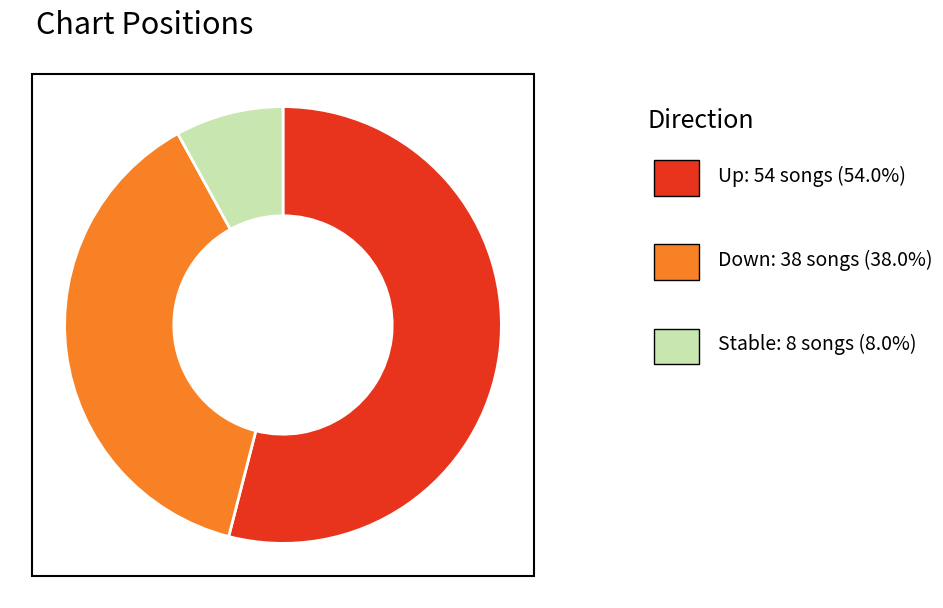

How many segments does this pie chart have?

3